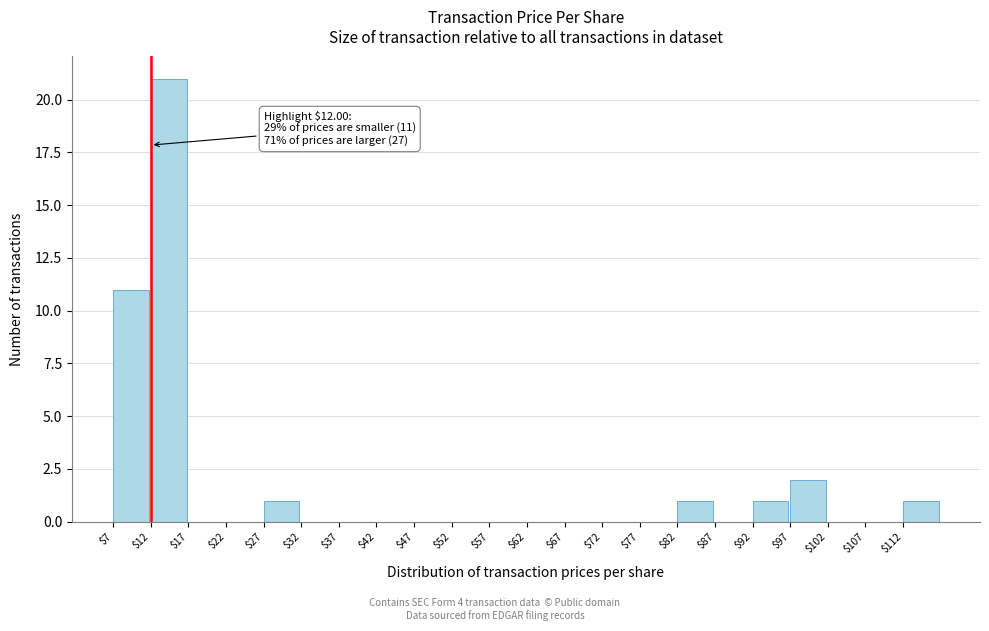

Over which range of the x-axis is the bar tallest?

12 to 17